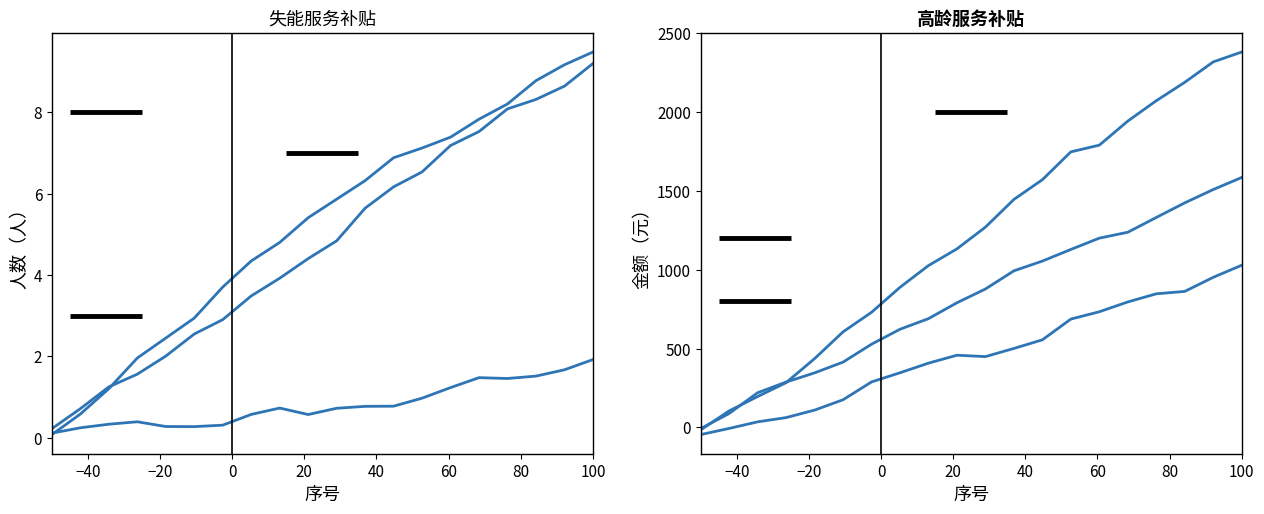

The 高龄服务补贴_农低 series shows 2525.7 at 100. True or false?

False